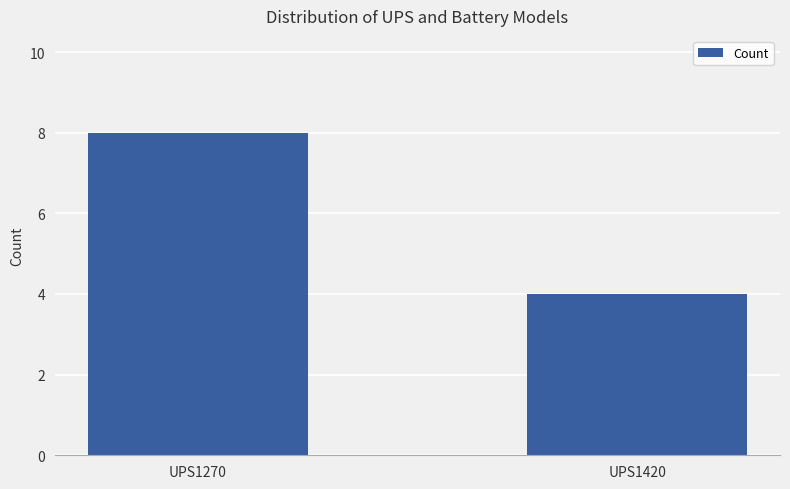

Read the value at UPS1270.

8